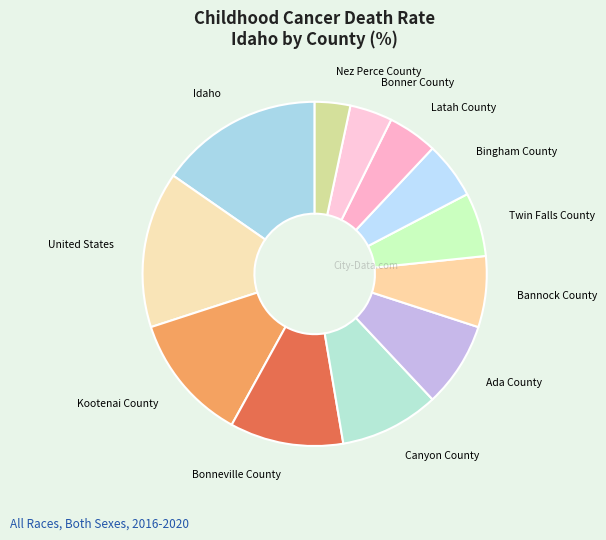

Rank the categories by value from lowest to highest.

Nez Perce County, Bonner County, Latah County, Bingham County, Twin Falls County, Bannock County, Ada County, Canyon County, Bonneville County, Kootenai County, United States, Idaho